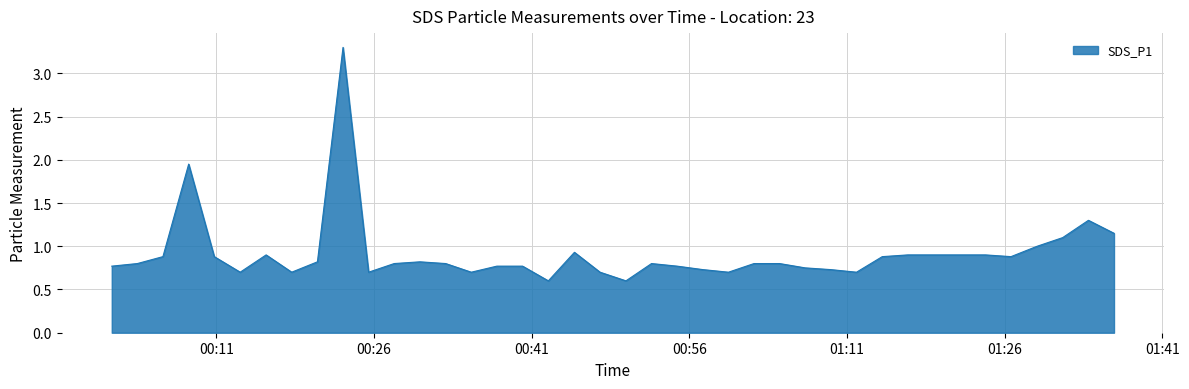

True or false: the data has more than 1 interior local peaks.

True